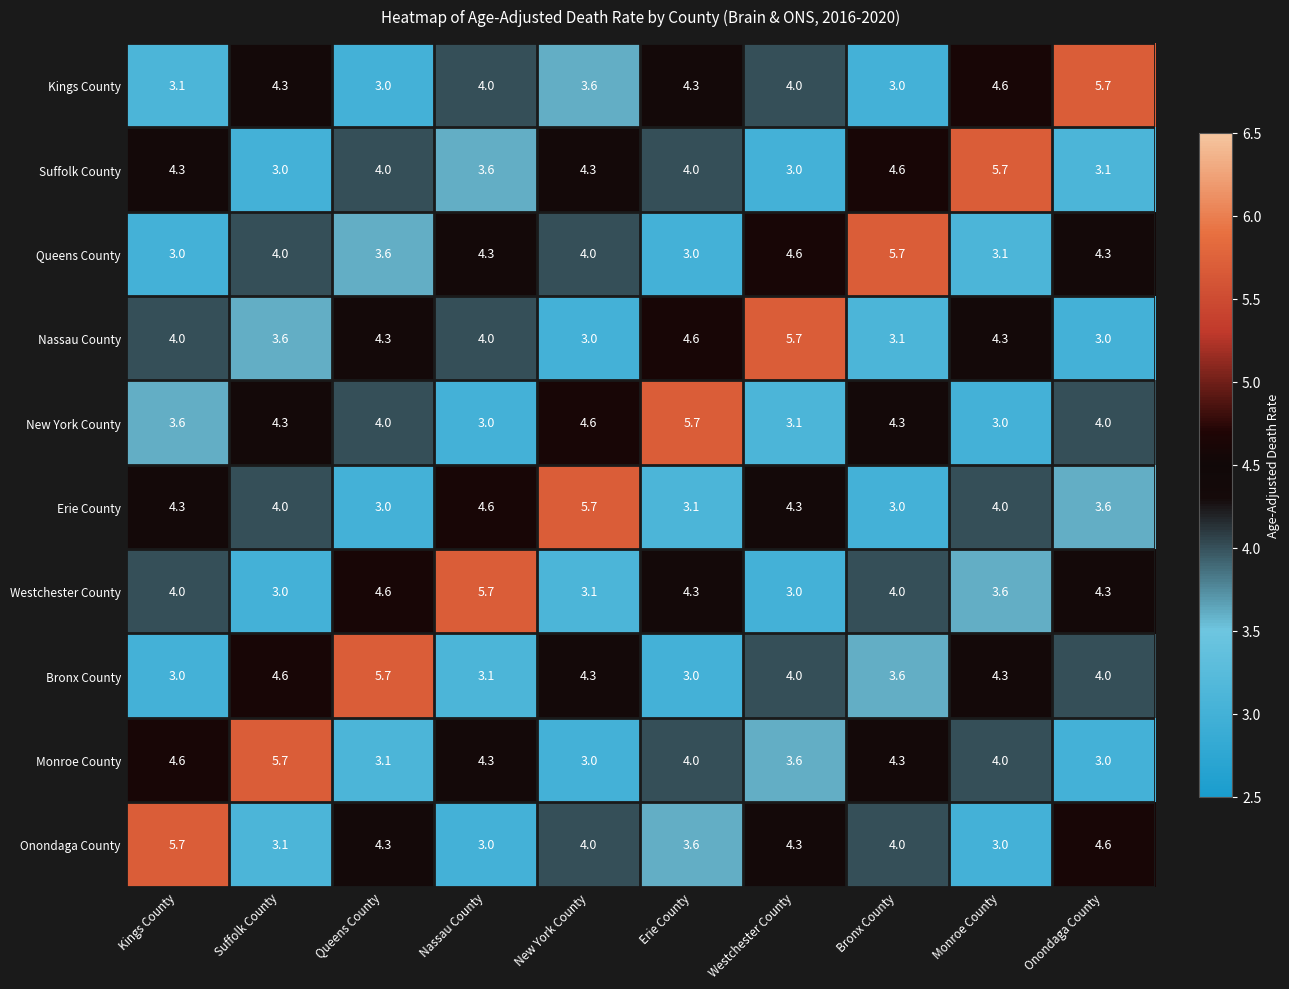

True or false: Westchester County has a value of 4.0 at Kings County.

True